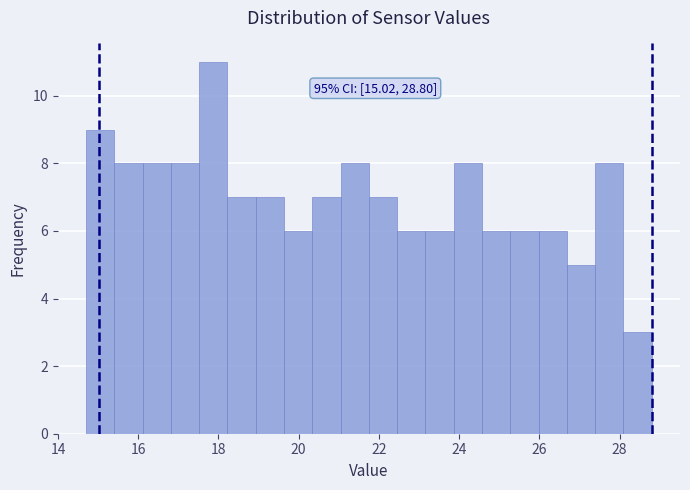

Around what value on the x-axis is the tallest bar? Give the approximate position of its centre, as read against the axis.

17.8